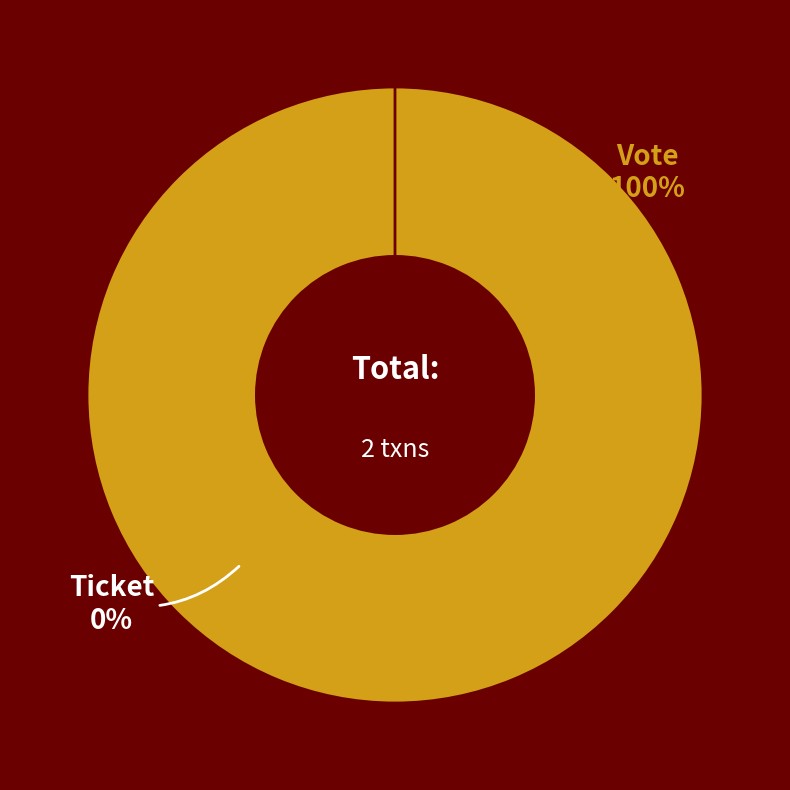

Is it true that Vote is 100% of the pie?

True